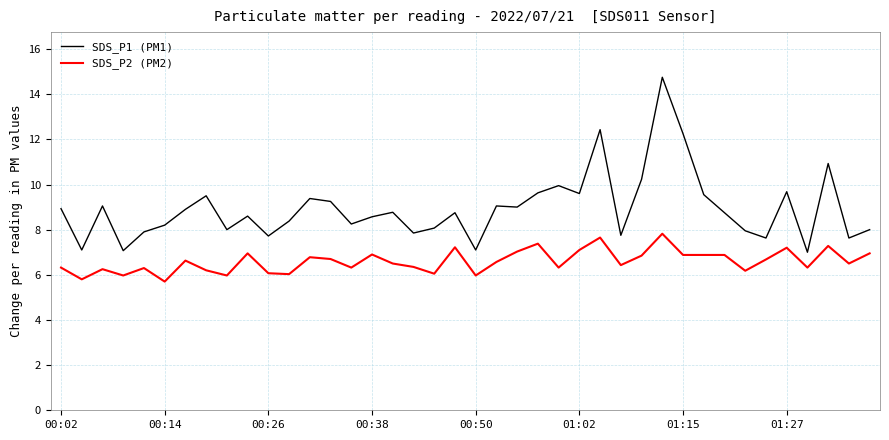

Rank the series by their maximum value, from highest to lowest.

SDS_P1 (PM1), SDS_P2 (PM2)